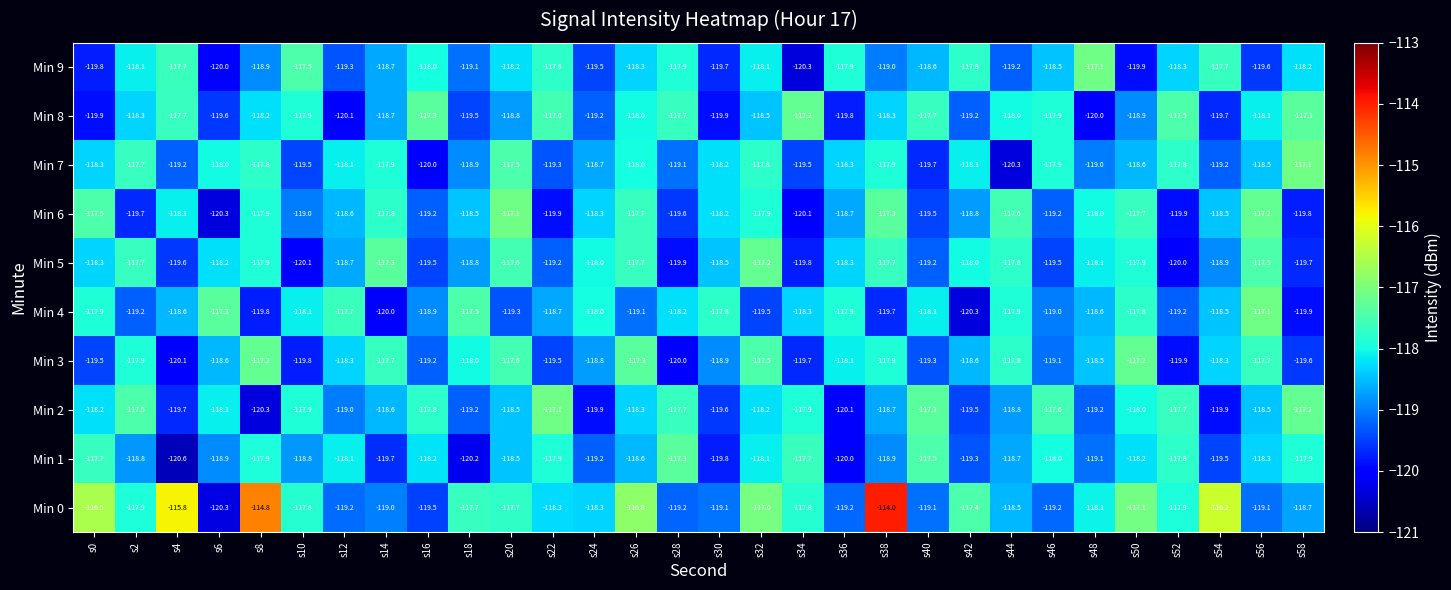

Which category has the highest value across all series?

s38